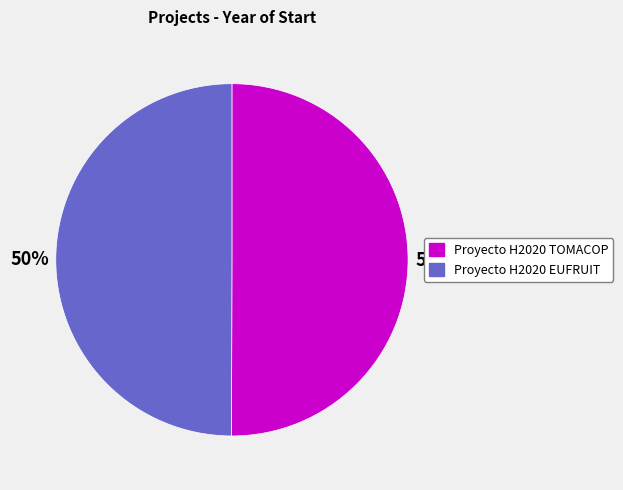

Approximately how many times larger is the value at Proyecto H2020 EUFRUIT compared to Proyecto H2020 TOMACOP?

1.0